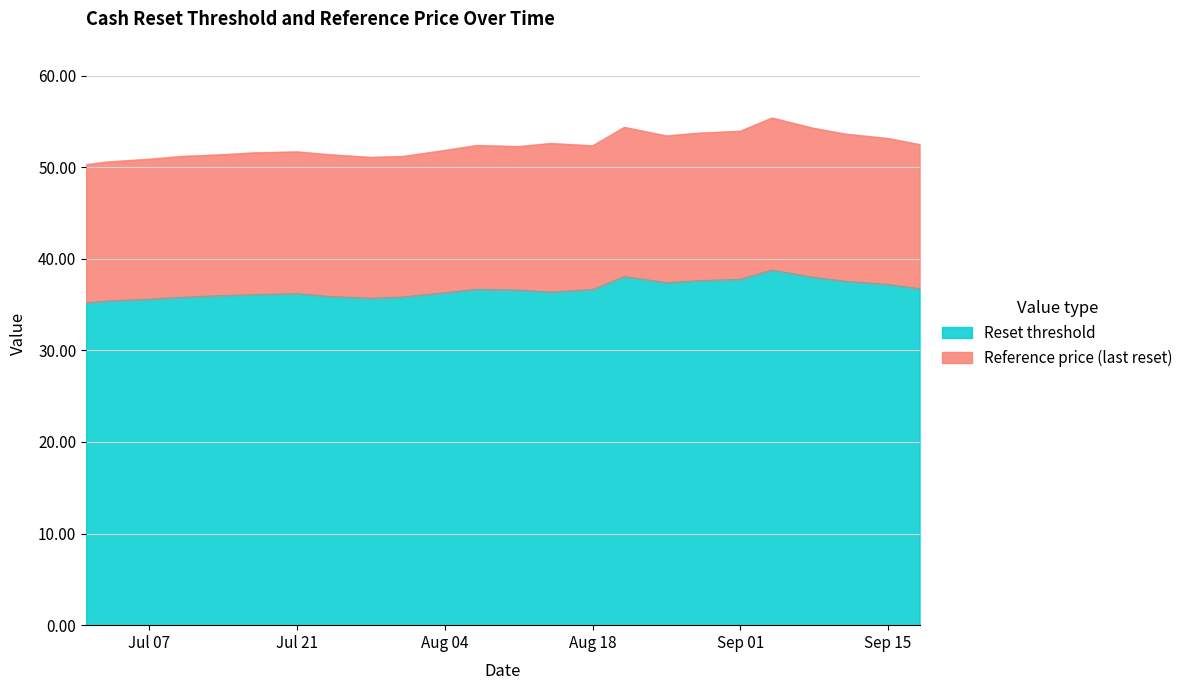

How many data points does each series have?

24